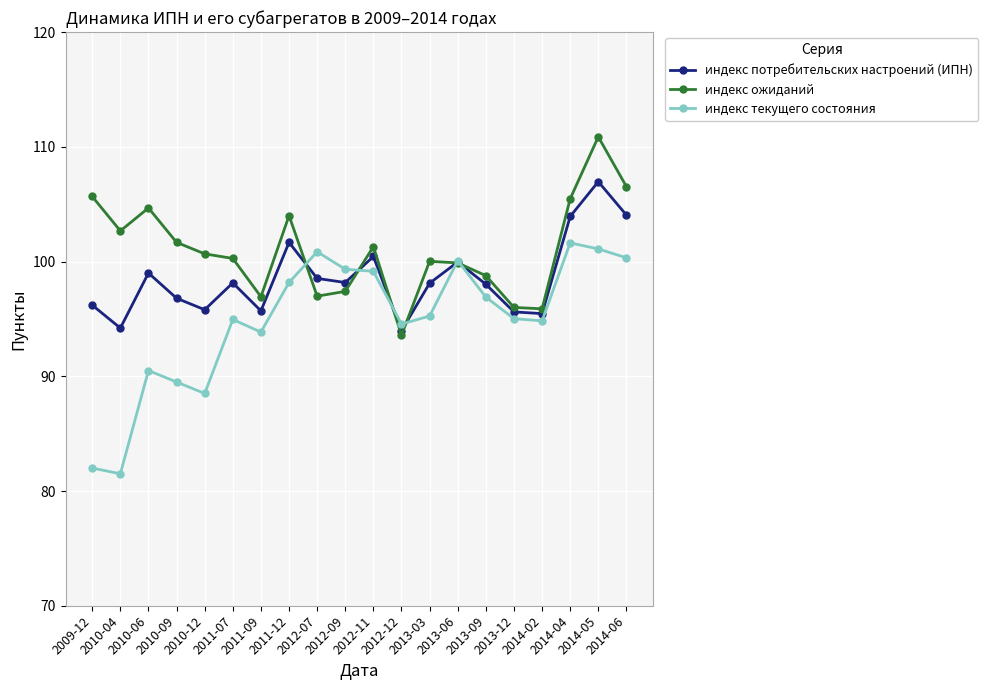

How many lines are shown in the chart?

3